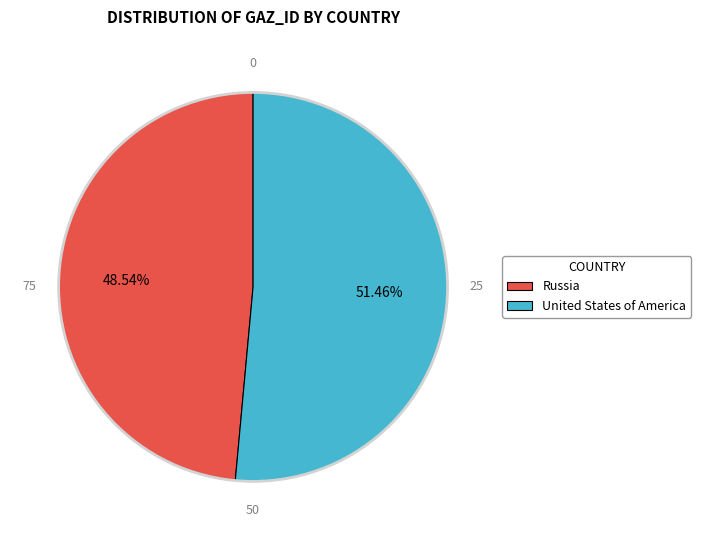

What is the largest slice in the pie chart?

United States of America